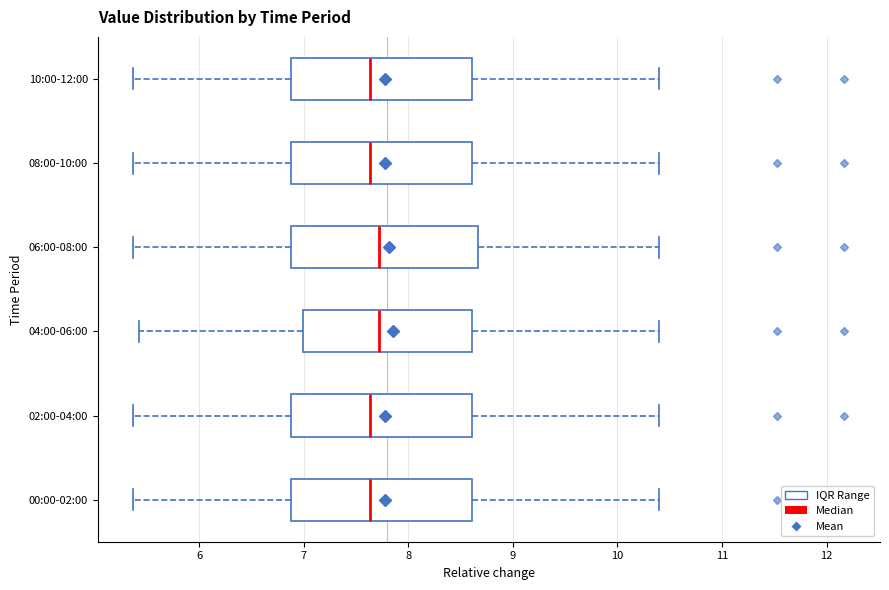

Reading bottom to top, transcribe this box plot: for each box, give where its median line is, the range the box spans, and where its two whiskers end, as read against the x-axis. The values are not printed on the chart, so give them approximately, as read against the axis.

00:00-02:00: median 7.6, box 6.9 to 8.6, whiskers 5.4 to 10.4
02:00-04:00: median 7.6, box 6.9 to 8.6, whiskers 5.4 to 10.4
04:00-06:00: median 7.7, box 7.0 to 8.6, whiskers 5.4 to 10.4
06:00-08:00: median 7.7, box 6.9 to 8.7, whiskers 5.4 to 10.4
08:00-10:00: median 7.6, box 6.9 to 8.6, whiskers 5.4 to 10.4
10:00-12:00: median 7.6, box 6.9 to 8.6, whiskers 5.4 to 10.4